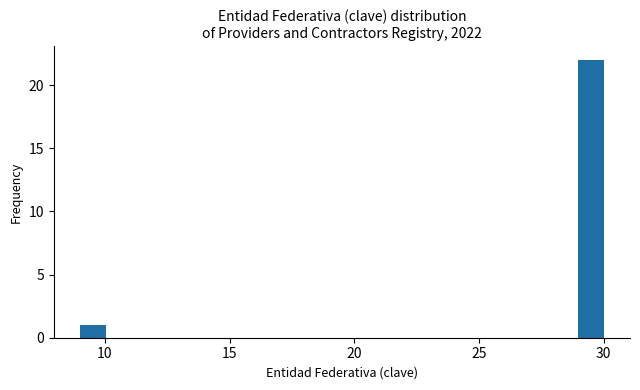

Around what value on the x-axis is the tallest bar? Give the approximate position of its centre, as read against the axis.

29.5